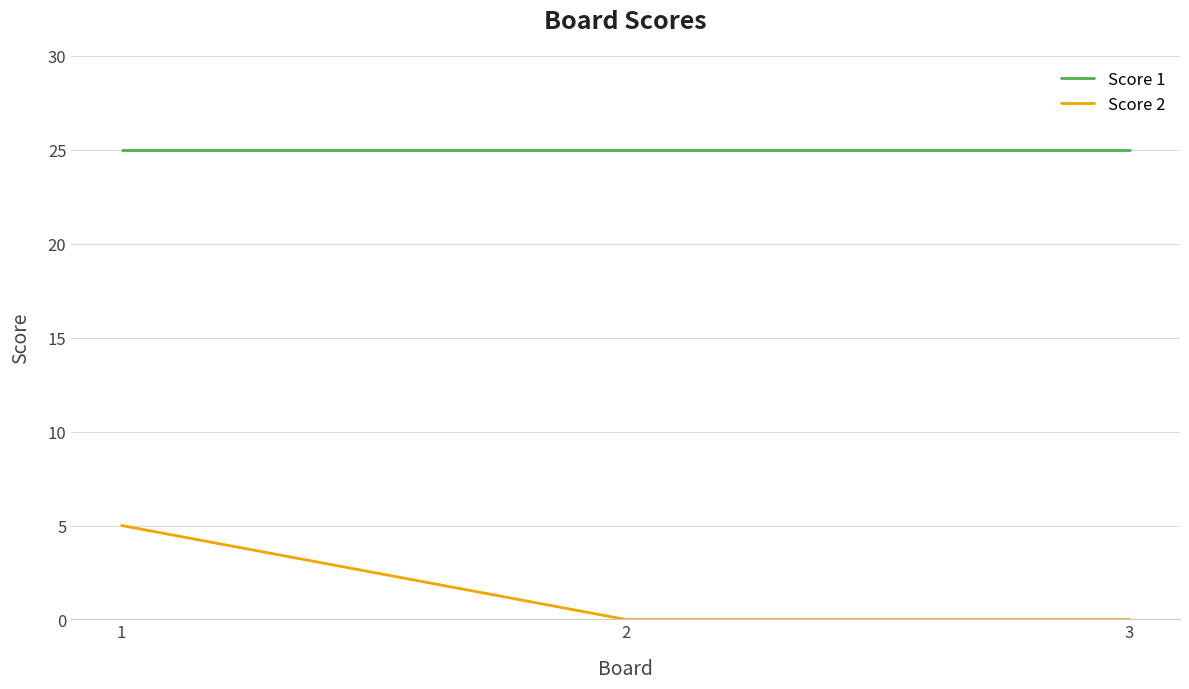

What is the total value across all series at 1?

30